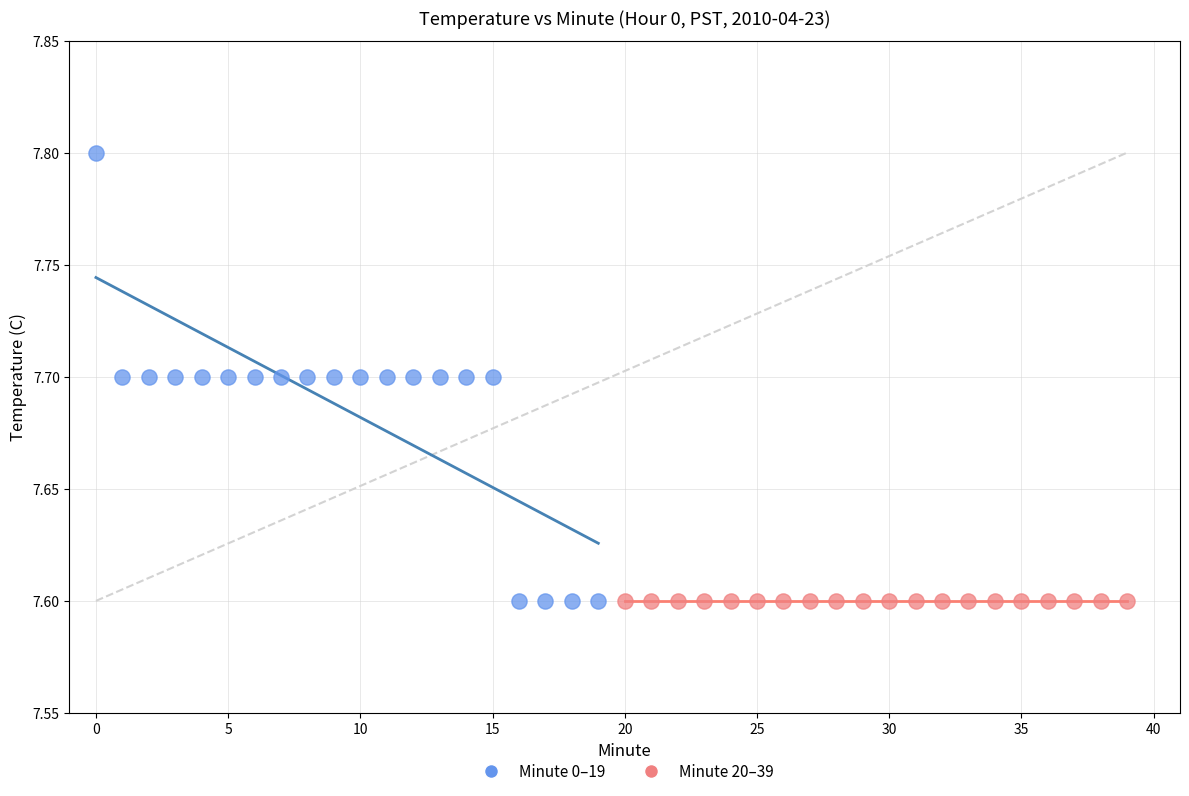

Which series reaches the maximum Y coordinate?

Minute 0–19